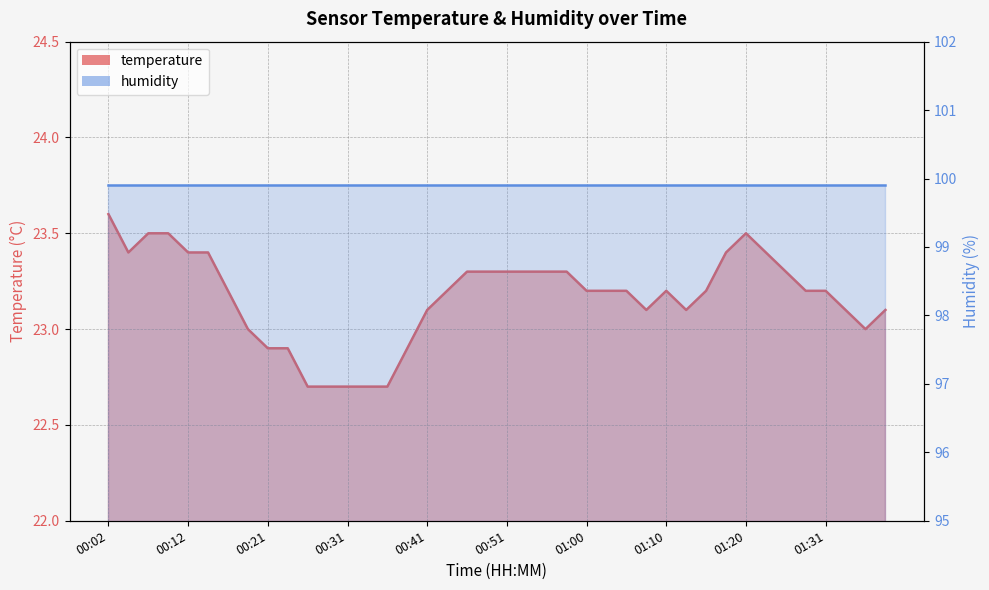

How many values are below 23?

8